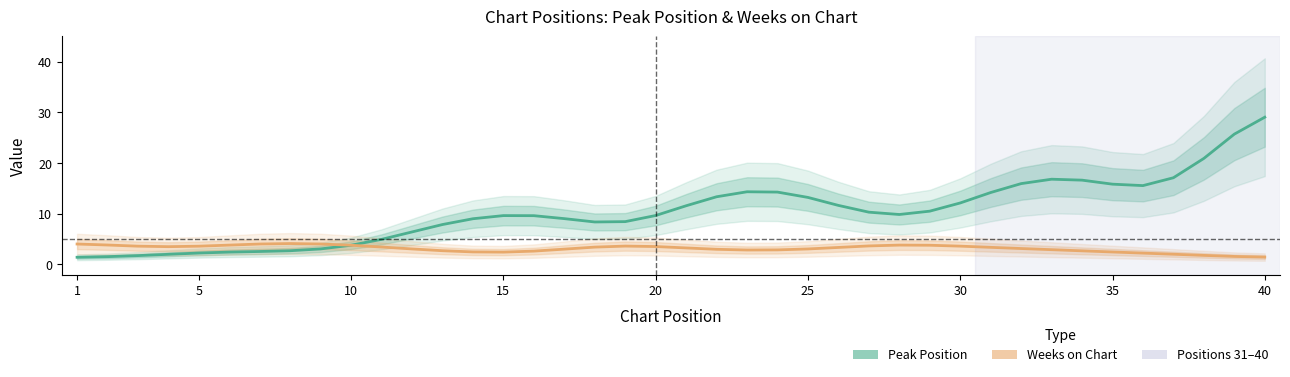

Rank the series by their average value, from highest to lowest.

Peak Position, Weeks on Chart